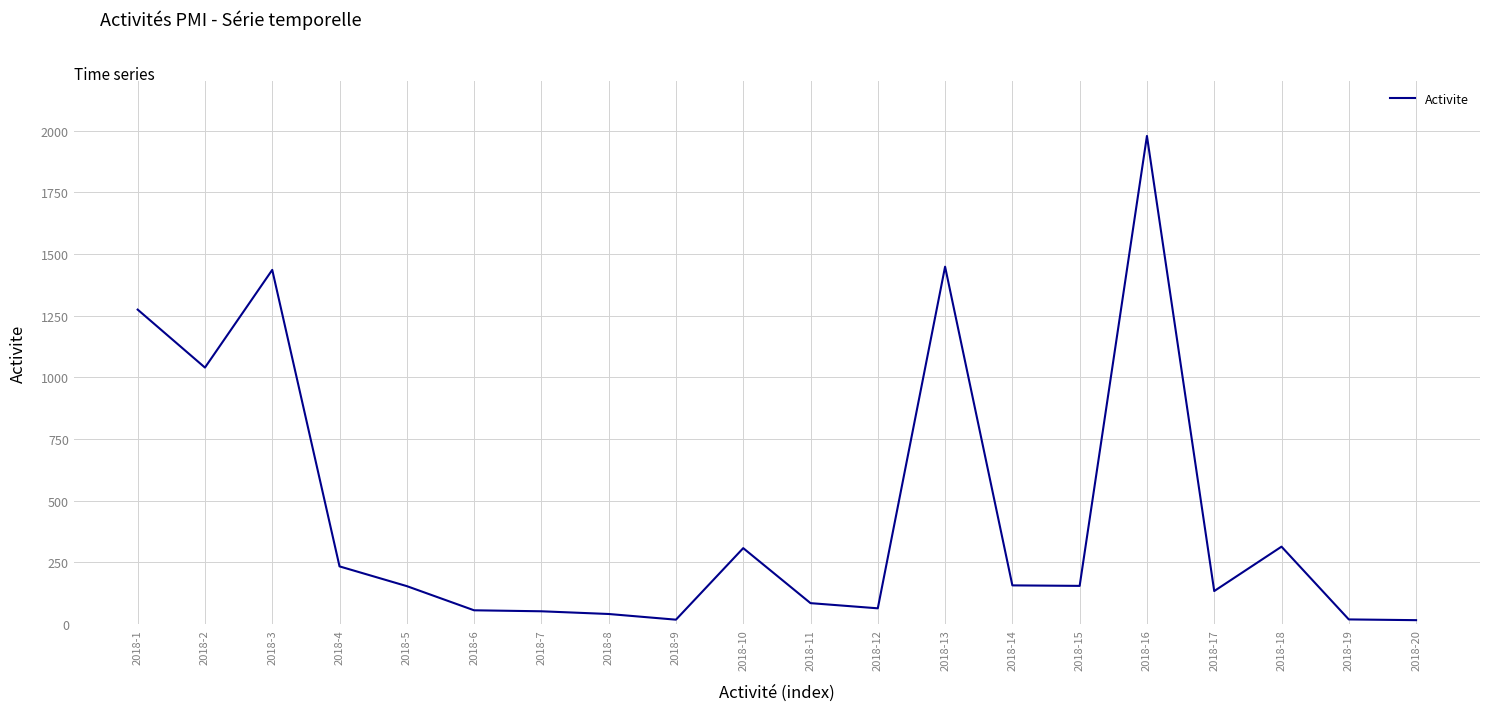

True or false: there are more than 0 points higher than both neighbors.

True